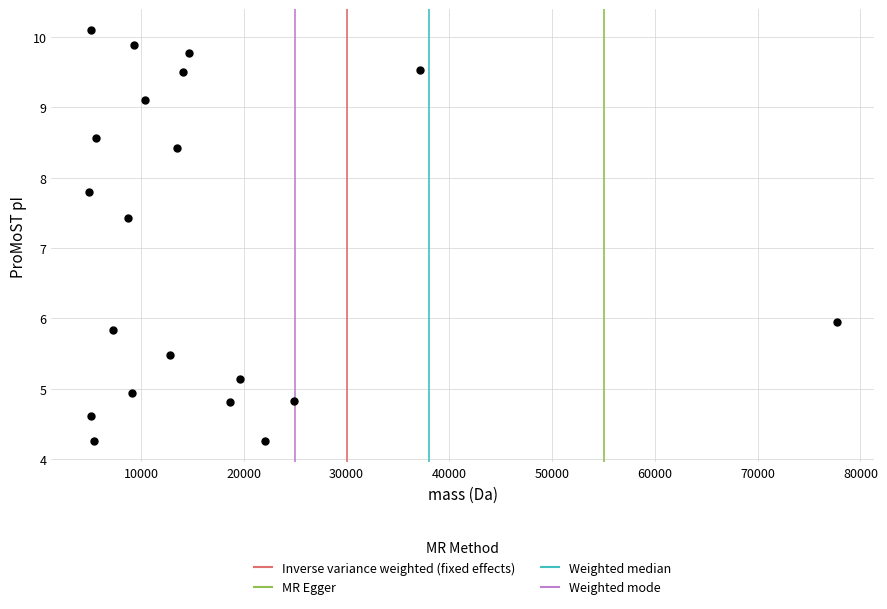

What Y value in the scatter plot is closest to 7?

7.4